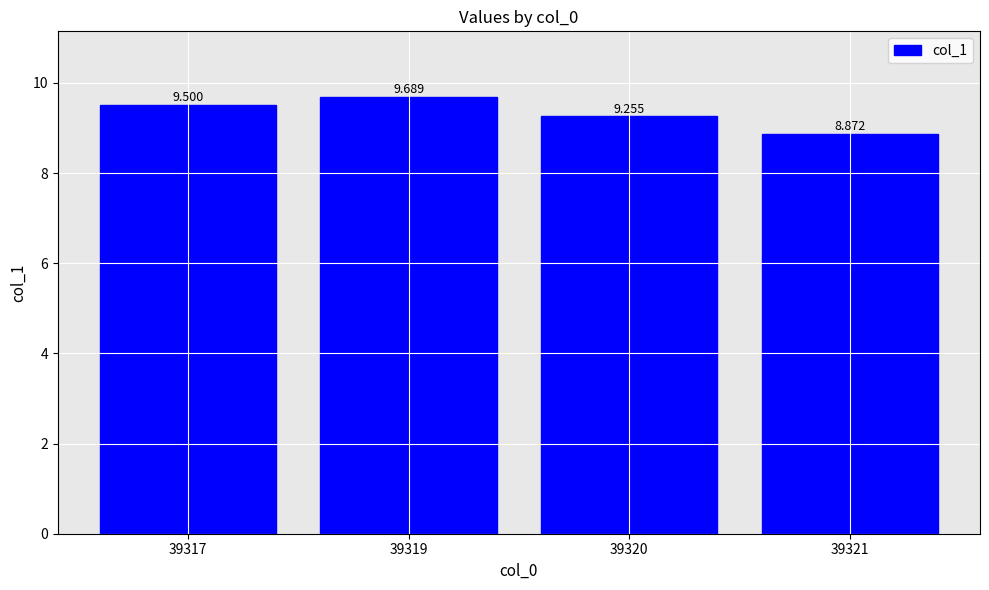

What is the sum of the values at 39317 and 39320?

18.8